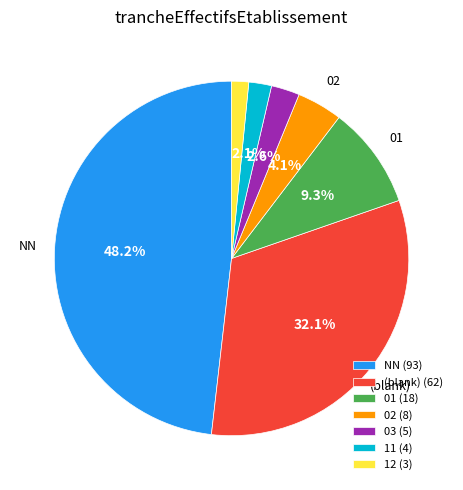

Between 12 (3) and 02 (8), which is larger?

02 (8)